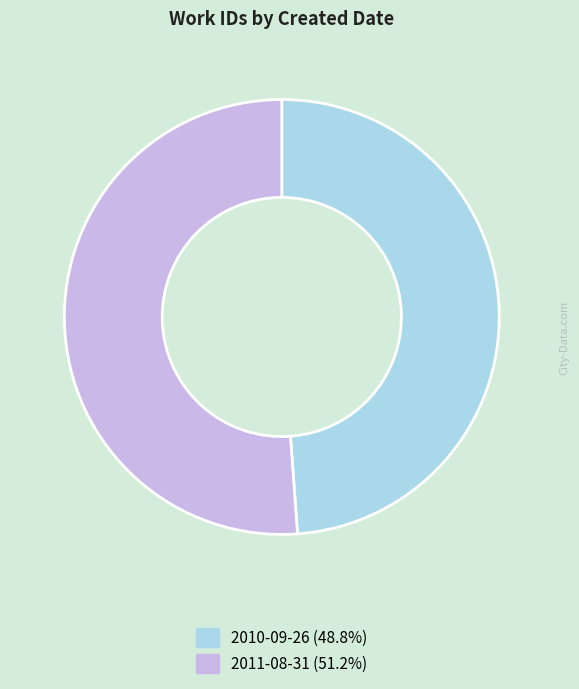

Approximately how many times larger is the value at 2010-09-26 (48.8%) compared to 2011-08-31 (51.2%)?

1.0